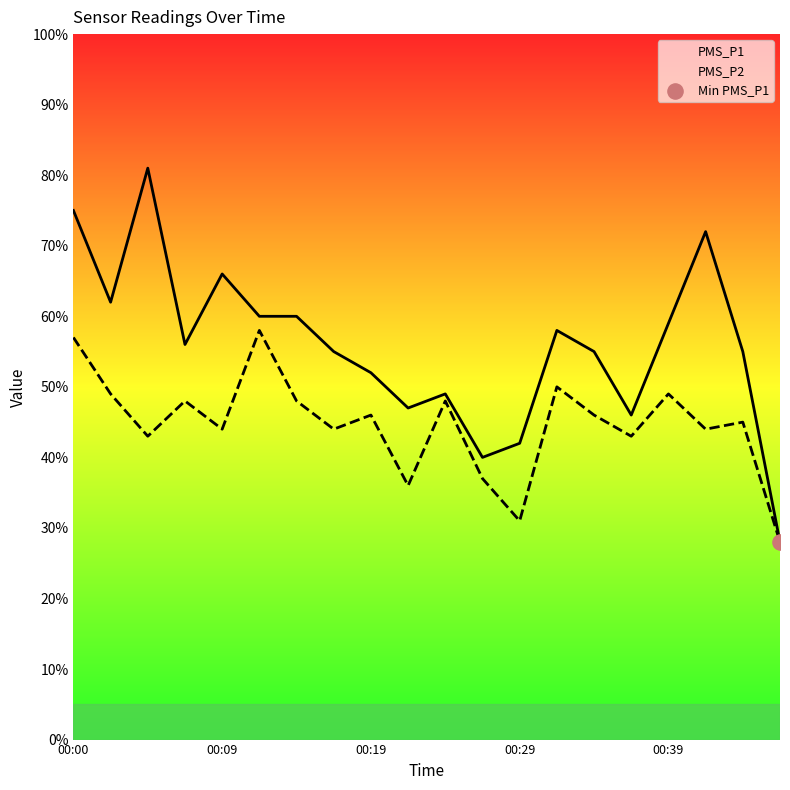

What are all the series names shown in the legend?

PMS_P1, PMS_P2